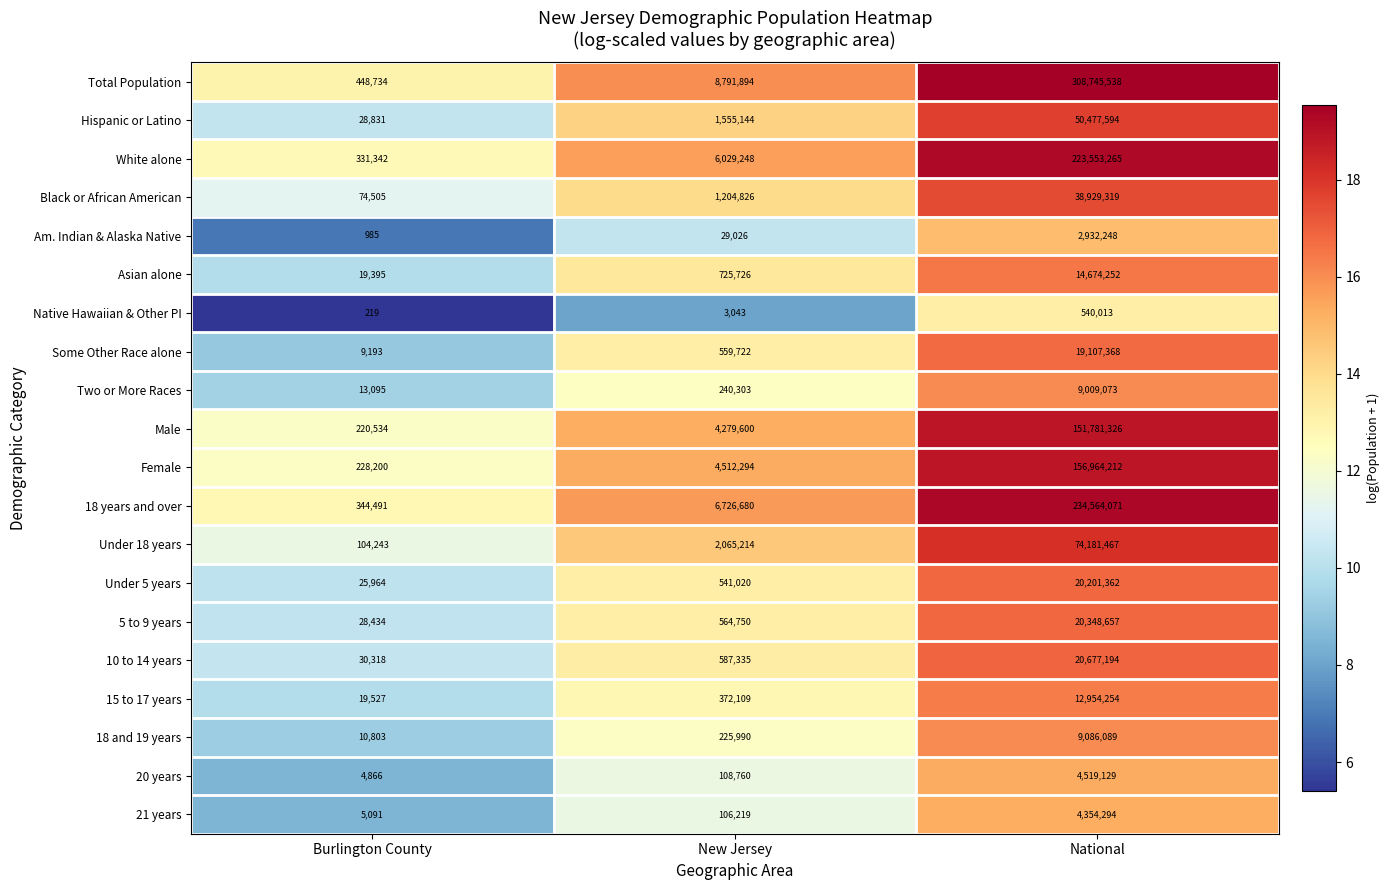

At which category is the sum across all series the highest?

National